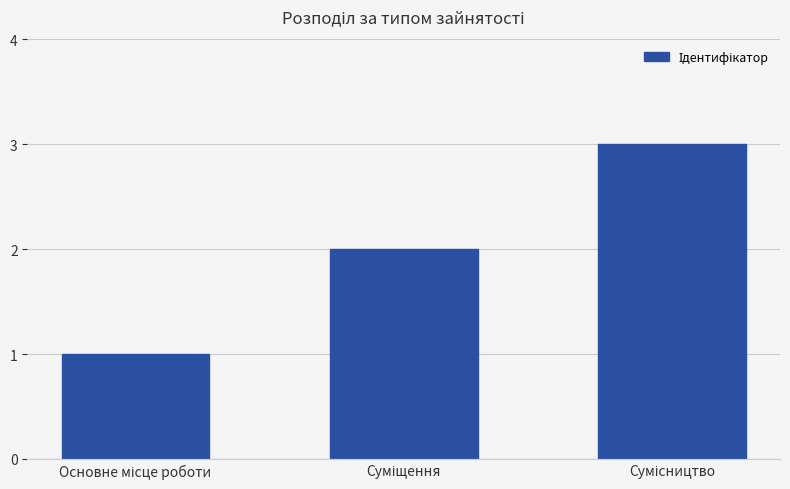

What is the sum of all values?

6